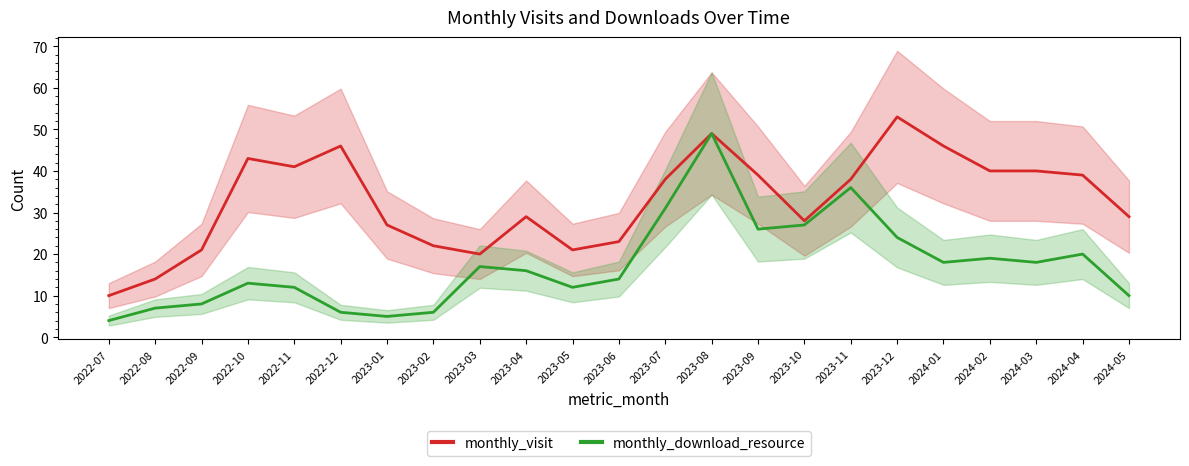

Is the value of monthly_visit at 2022-11 greater than the value of monthly_download_resource at 2022-12?

Yes